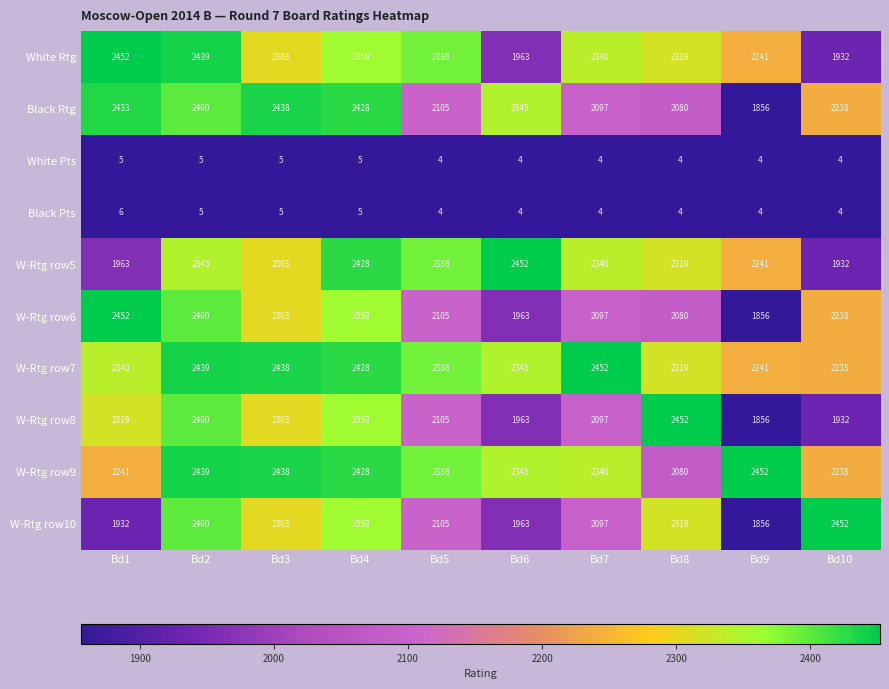

At which label does W-Rtg row5 reach its minimum?

Bd10